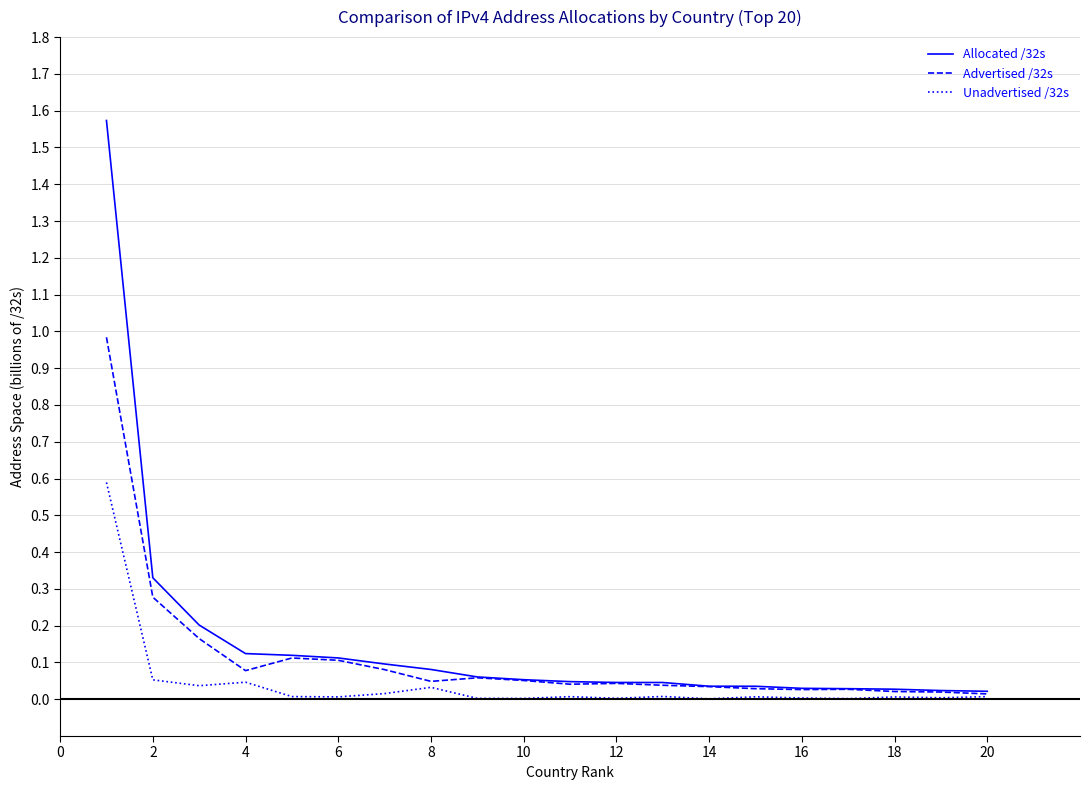

Count the number of data series in this chart.

3